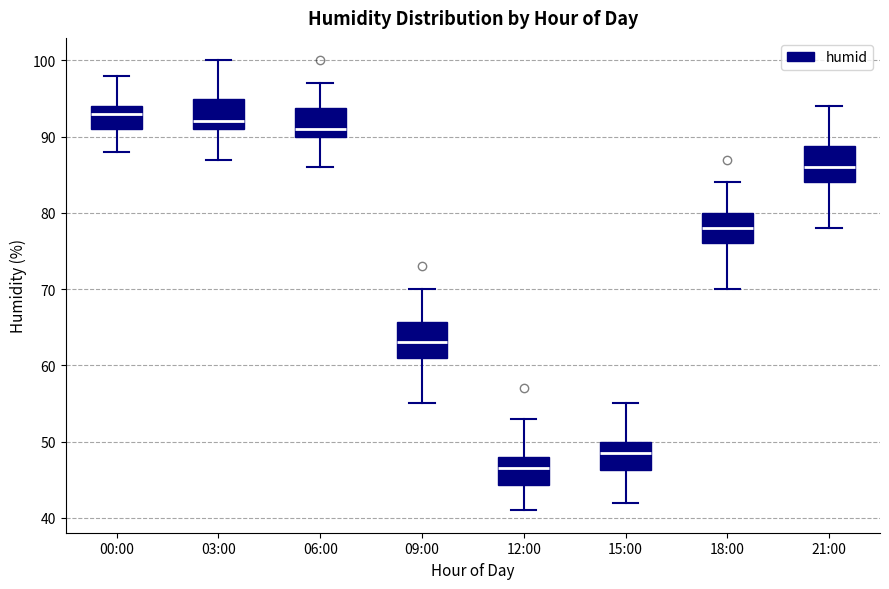

Which box's median line is the lowest?

12:00